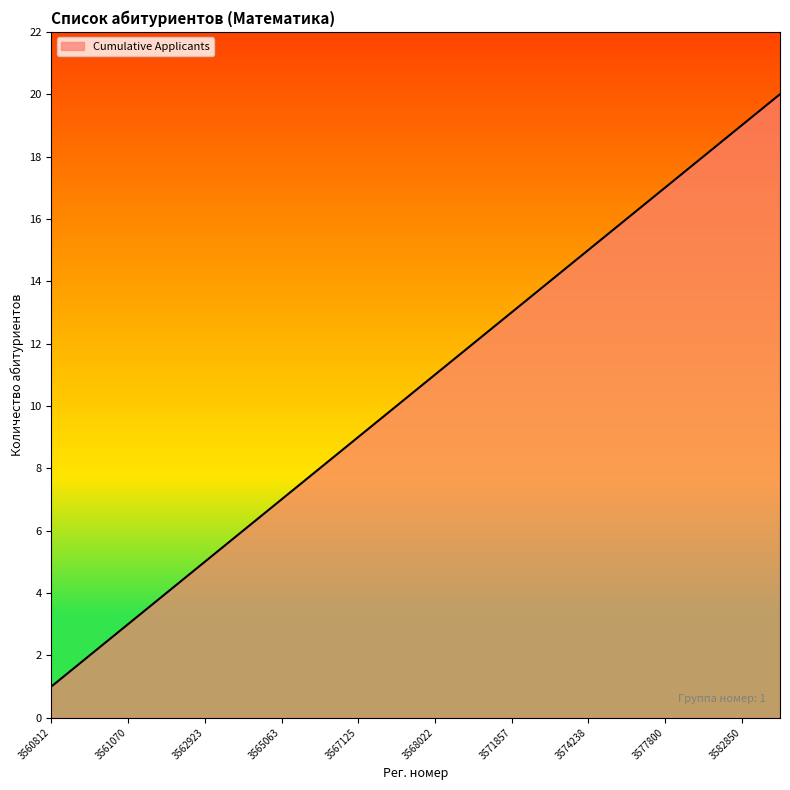

What is the maximum value shown in the chart?

20